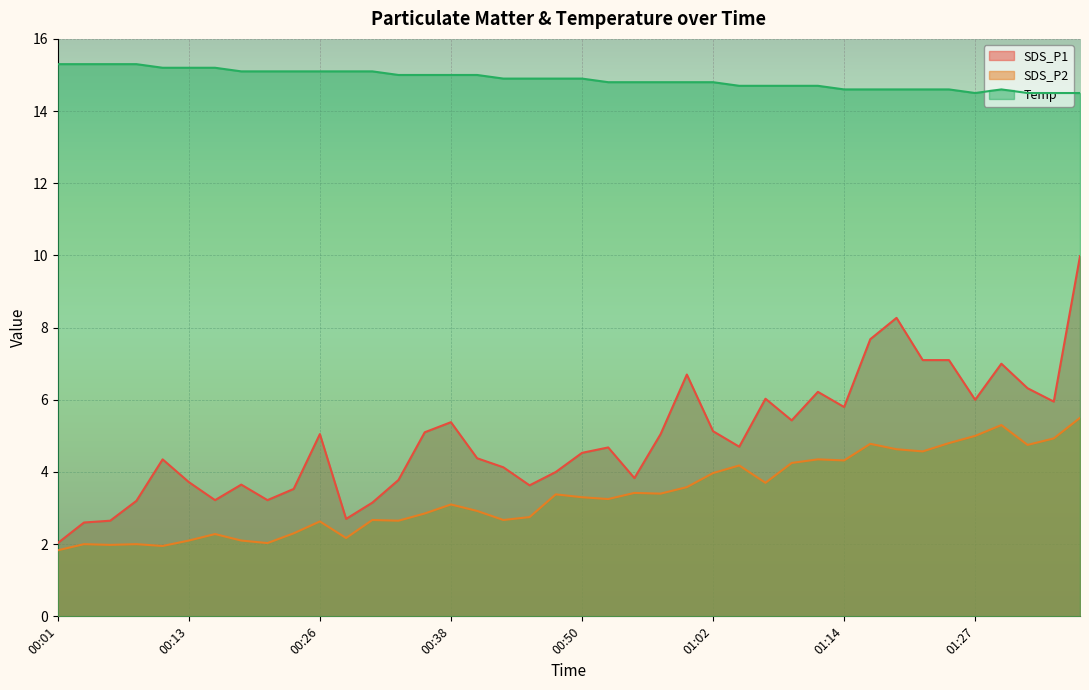

What is the difference between the highest and lowest values at 00:16?

12.9